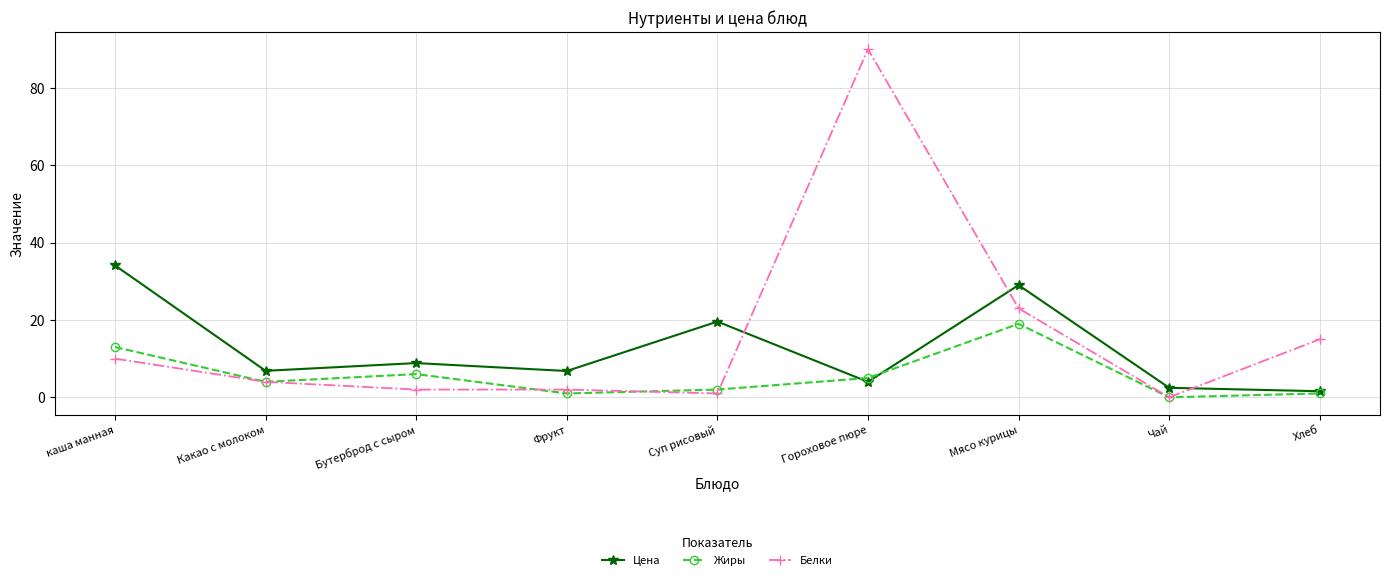

At which category does Жиры reach its first local valley?

Какао с молоком